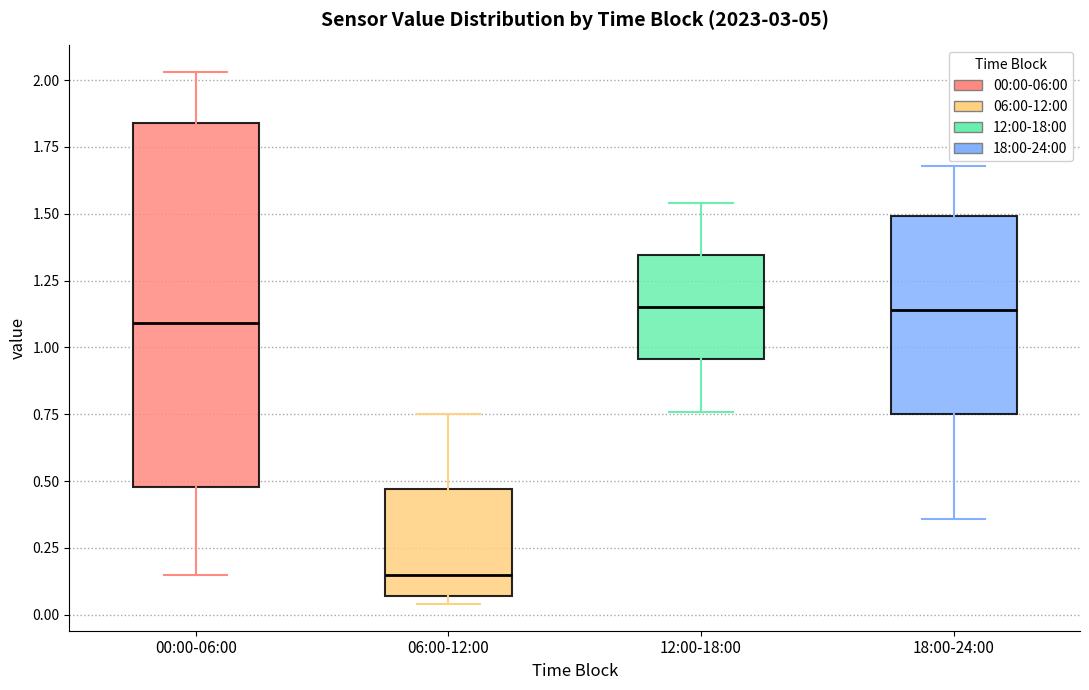

Comparing the boxes themselves (not the whiskers), which one is the tallest?

00:00-06:00